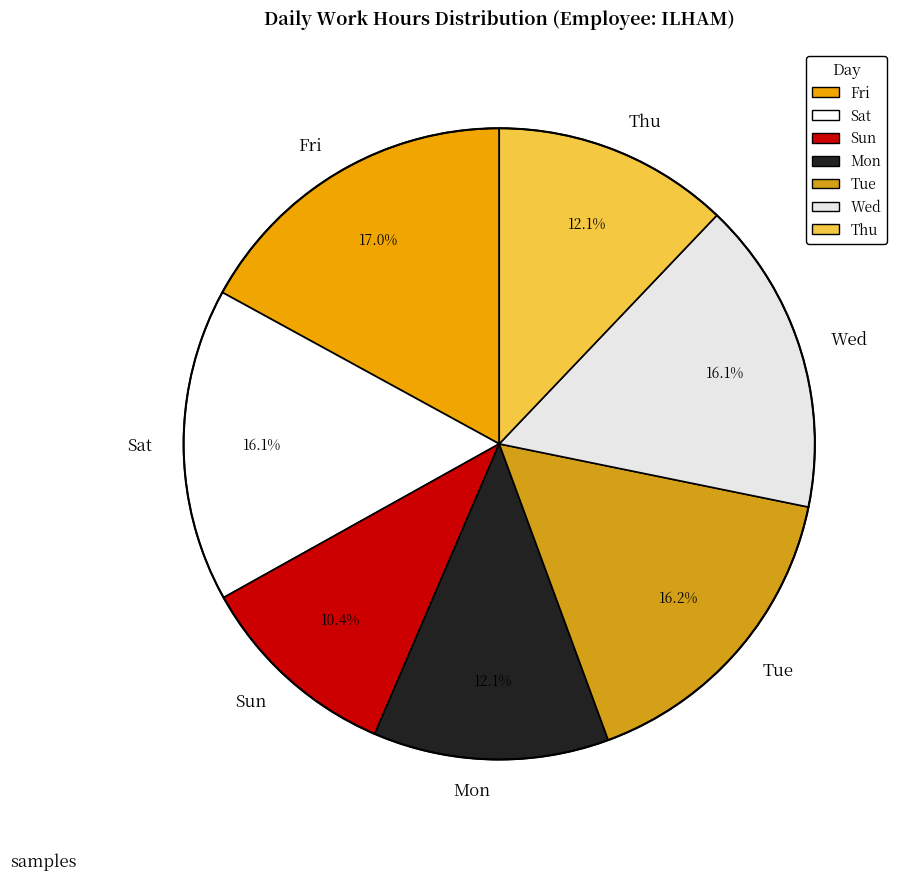

Approximately how many times larger is the value at Wed compared to Tue?

1.0